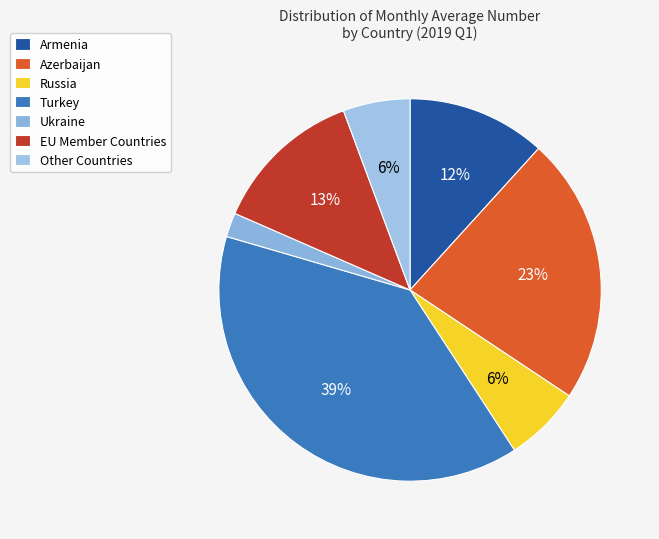

To the nearest percent, what percentage of the pie is Azerbaijan?

23%